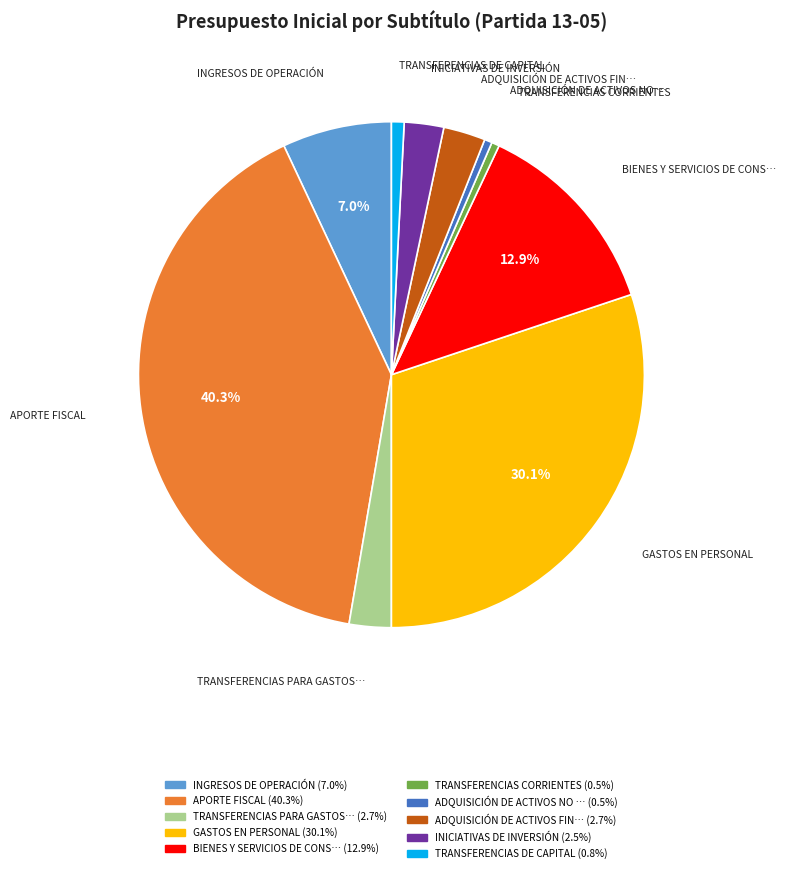

Count the number of slices in the pie.

10